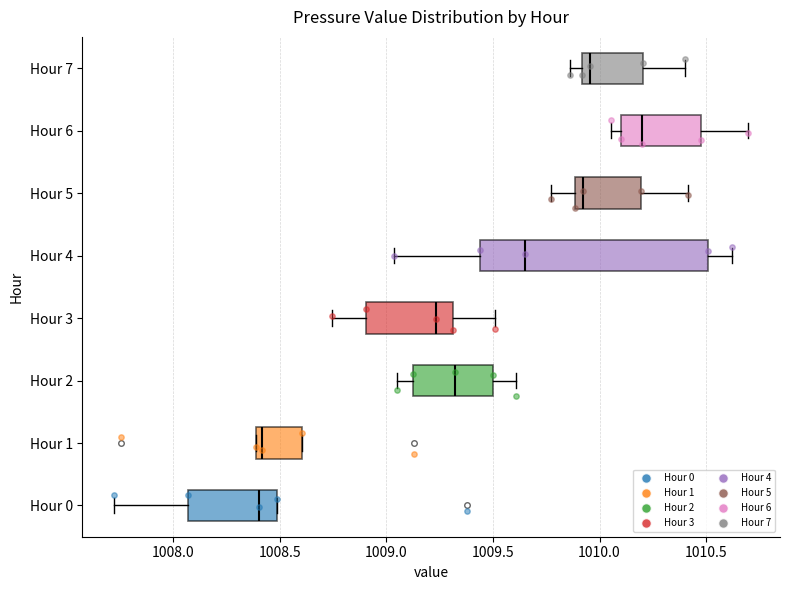

Where does the median line of the box for Hour 0 sit on the x-axis? The values are not printed on the chart, so give them approximately, as read against the axis.

1008.40